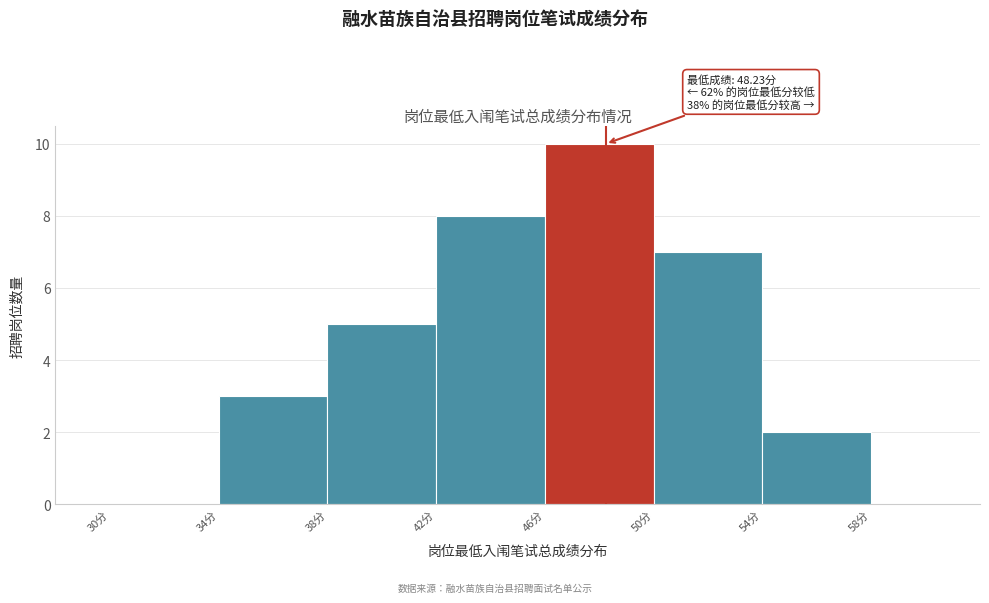

Over which range of the x-axis is the bar tallest?

46 to 50